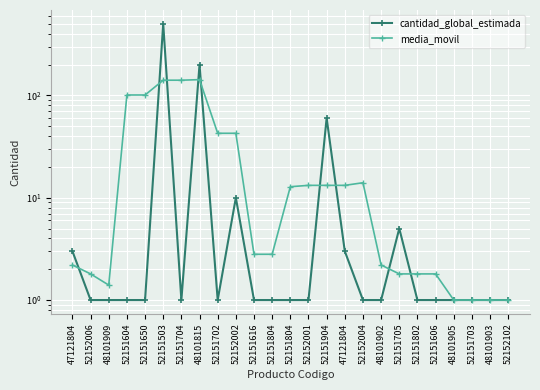

Which category has the highest value in the media_movil series?

48101815